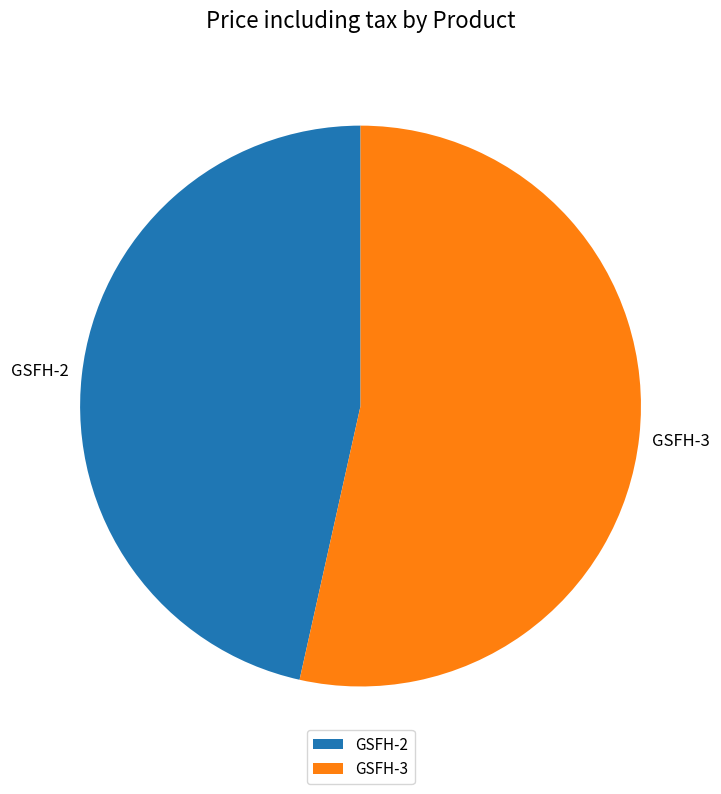

Is there a majority slice in this chart?

Yes